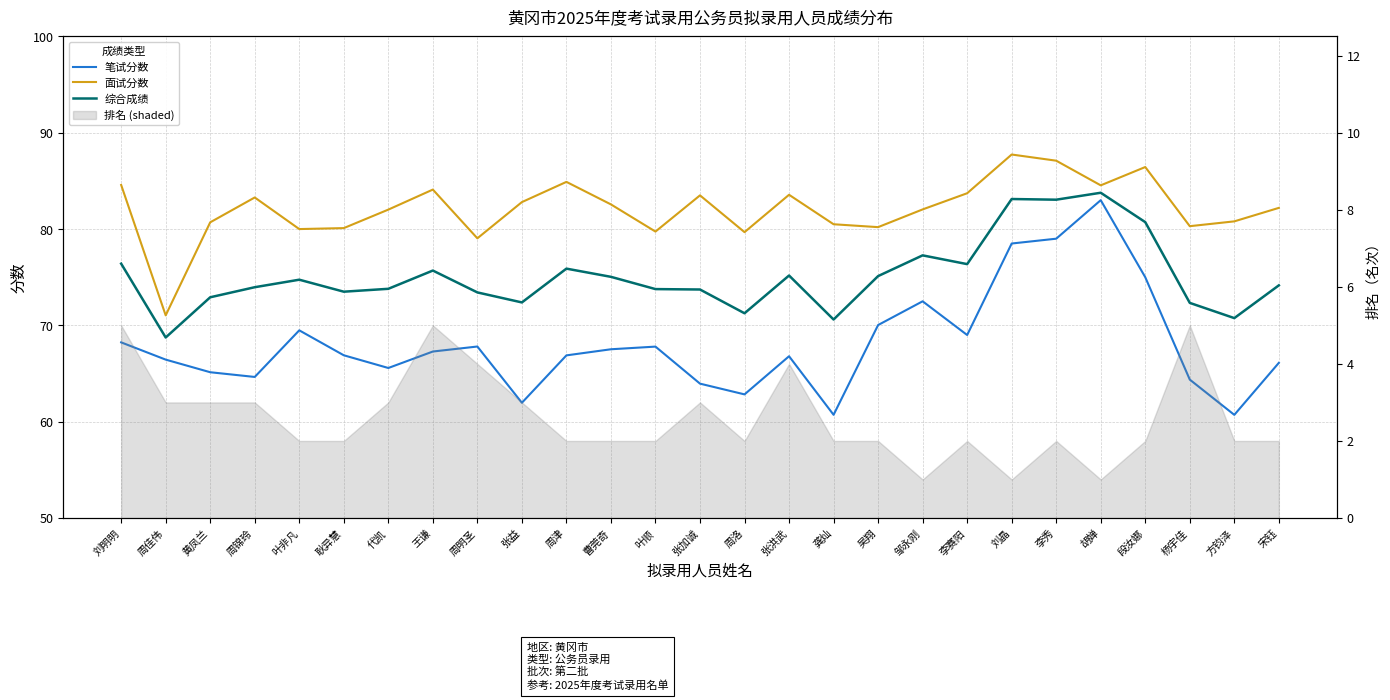

What is the difference between the maximum and minimum values in the 面试分数 series?

16.7